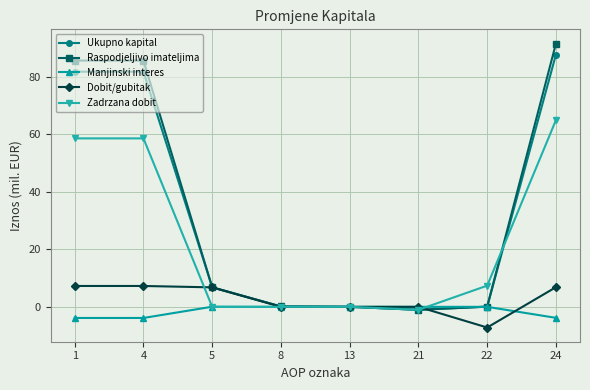

Which series has the largest total across all categories?

Raspodjeljivo imateljima